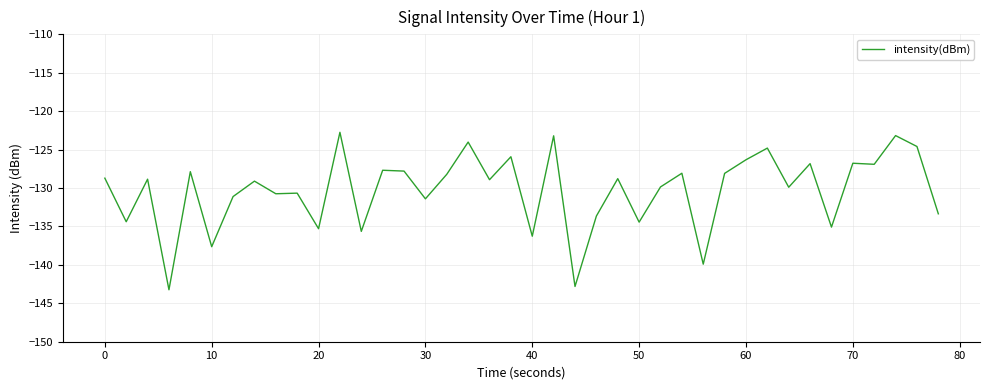

What is the smallest value displayed?

-143.2